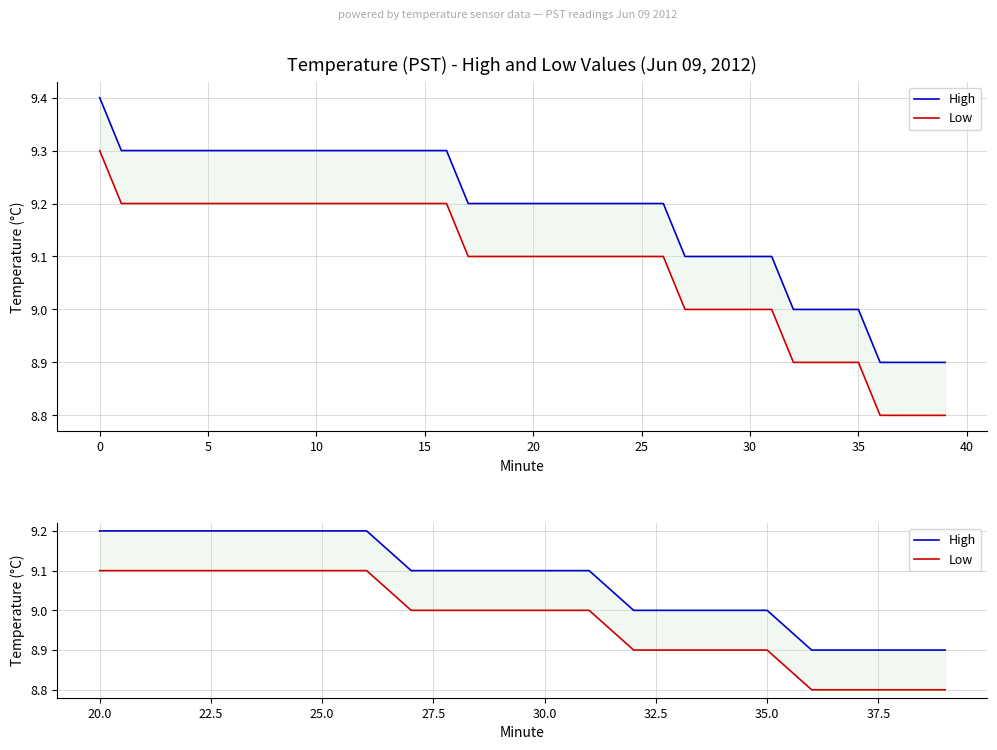

How many lines are shown in the chart?

2